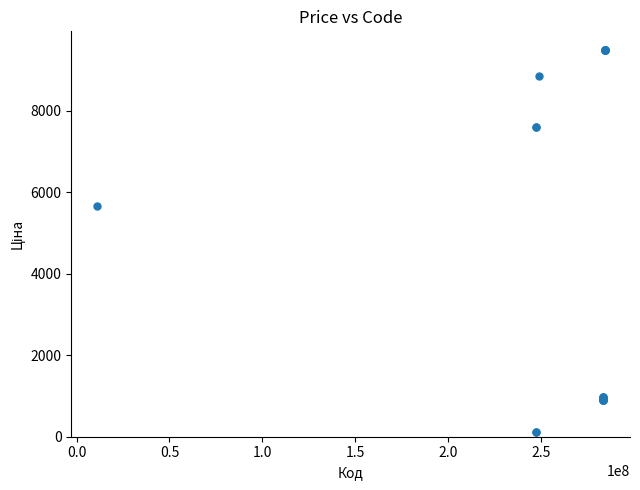

What Y value in the scatter plot is closest to 4797?

5673.8